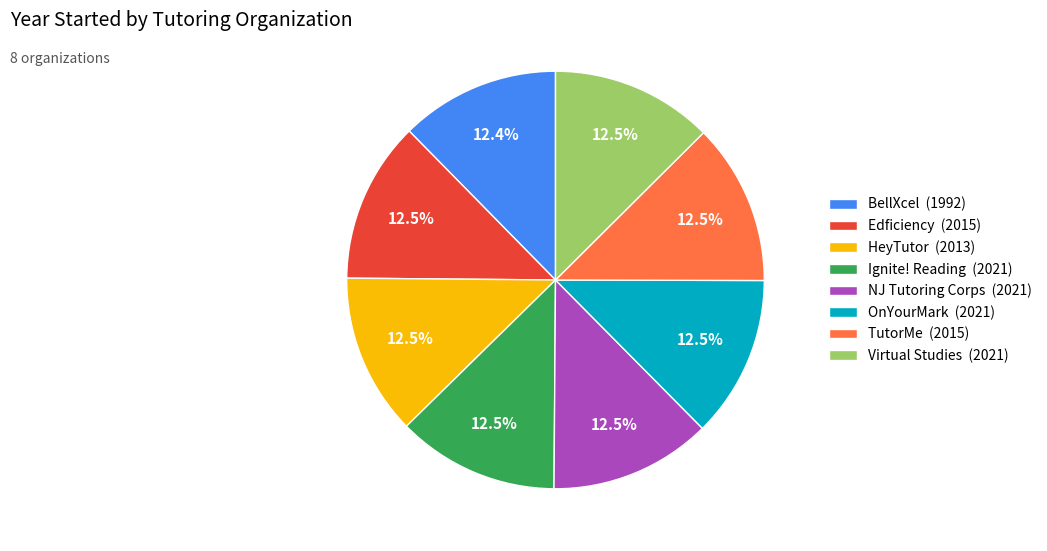

To the nearest percent, what percentage of the pie is BellXcel?

12%